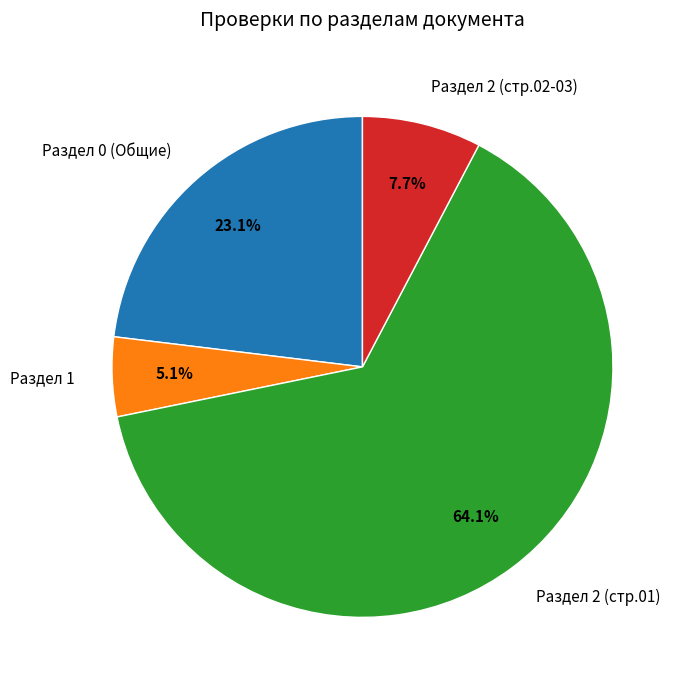

To the nearest percent, what is the average slice percentage?

25%